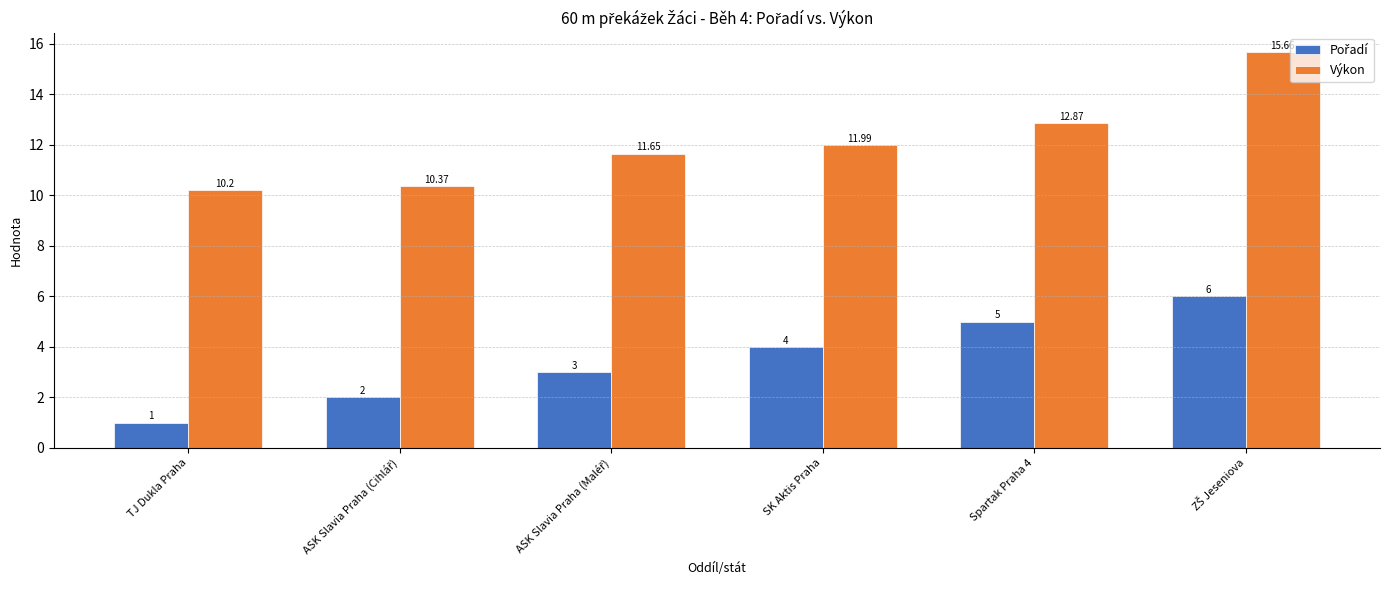

Where is Výkon nearest to the value 12?

SK Aktis Praha